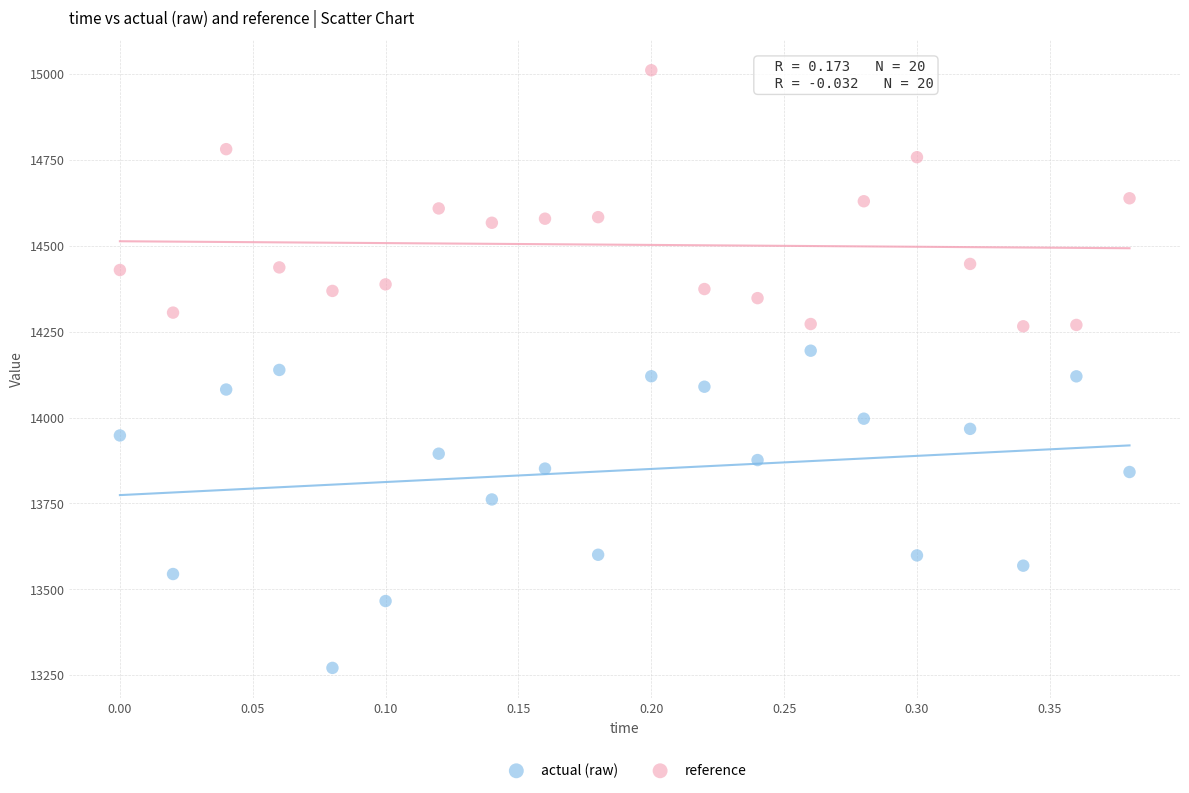

Which series has the largest Y range (max minus min)?

actual (raw)